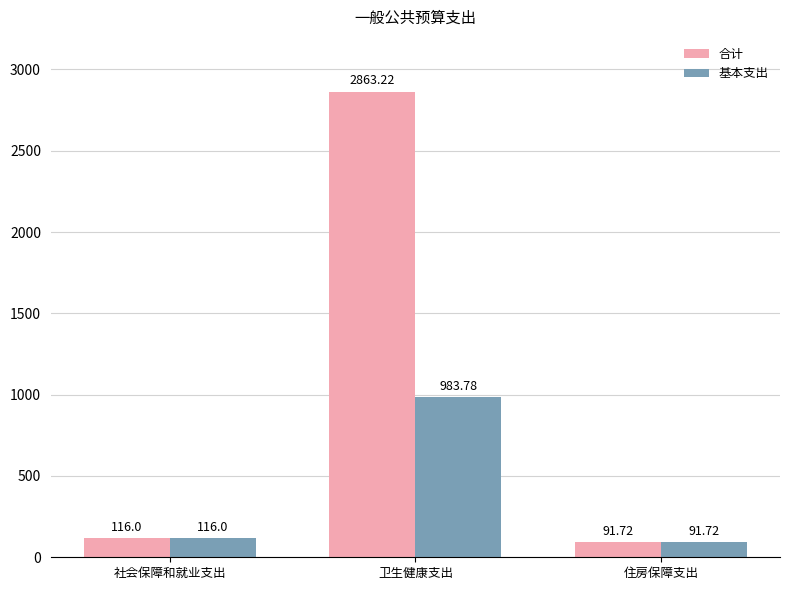

True or false: 基本支出 has a value of 1566.4 at 卫生健康支出.

False